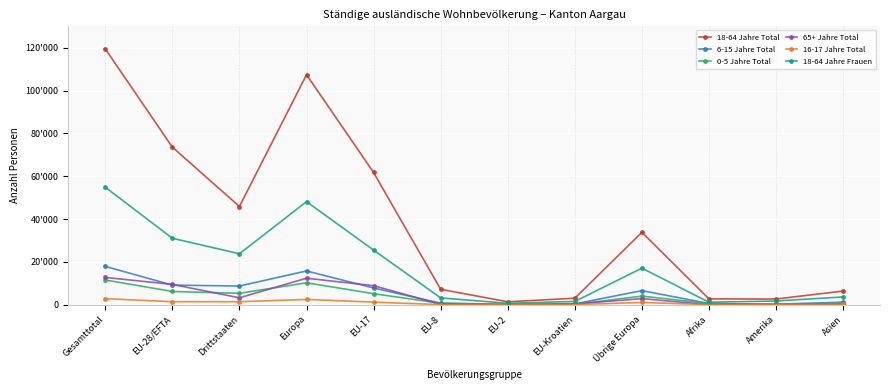

Reading left to right, list all the values displayed in this chart.

18-64 Jahre Total: Gesamttotal=119472	EU-28/EFTA=73587	Drittstaaten=45885	Europa=107419	EU-17=61761	EU-8=7234	EU-2=1395	EU-Kroatien=3067	Übrige Europa=33832	Afrika=2755	Amerika=2694	Asien=6412
6-15 Jahre Total: Gesamttotal=17932	EU-28/EFTA=9186	Drittstaaten=8746	Europa=15798	EU-17=7841	EU-8=750	EU-2=171	EU-Kroatien=405	Übrige Europa=6612	Afrika=607	Amerika=276	Asien=1229
0-5 Jahre Total: Gesamttotal=11570	EU-28/EFTA=6216	Drittstaaten=5354	Europa=10270	EU-17=5184	EU-8=700	EU-2=121	EU-Kroatien=202	Übrige Europa=4054	Afrika=578	Amerika=124	Asien=584
65+ Jahre Total: Gesamttotal=12773	EU-28/EFTA=9516	Drittstaaten=3257	Europa=12403	EU-17=8917	EU-8=193	EU-2=21	EU-Kroatien=366	Übrige Europa=2887	Afrika=34	Amerika=85	Asien=242
16-17 Jahre Total: Gesamttotal=2861	EU-28/EFTA=1430	Drittstaaten=1431	Europa=2508	EU-17=1238	EU-8=85	EU-2=18	EU-Kroatien=87	Übrige Europa=1078	Afrika=90	Amerika=68	Asien=192
18-64 Jahre Frauen: Gesamttotal=54867	EU-28/EFTA=31054	Drittstaaten=23813	Europa=48156	EU-17=25525	EU-8=3214	EU-2=711	EU-Kroatien=1543	Übrige Europa=17102	Afrika=1203	Amerika=1767	Asien=3658